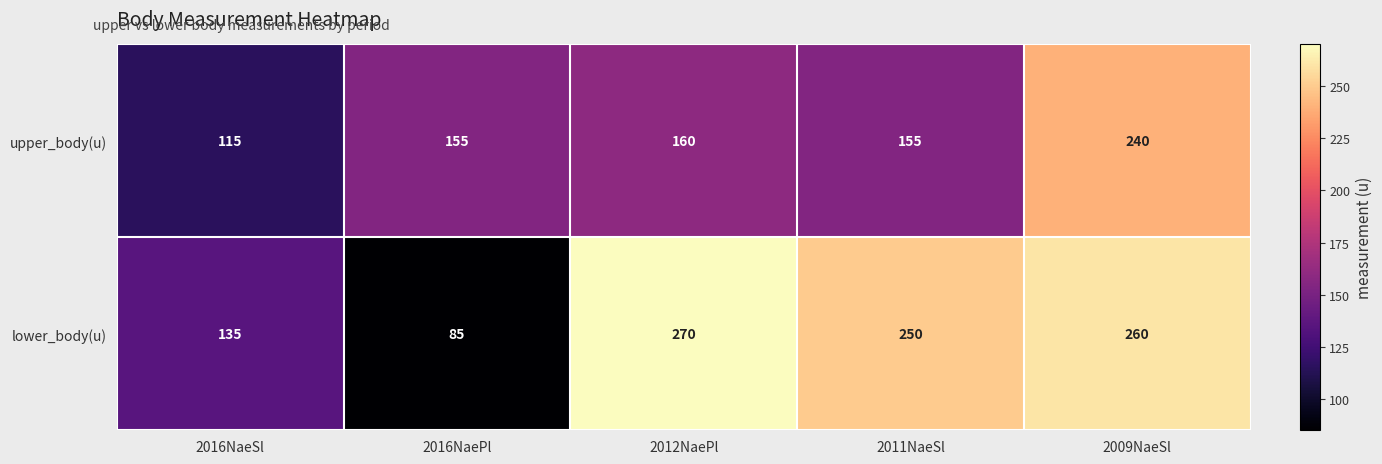

Is it true that lower_body(u) equals 228 at 2016NaeSl?

False